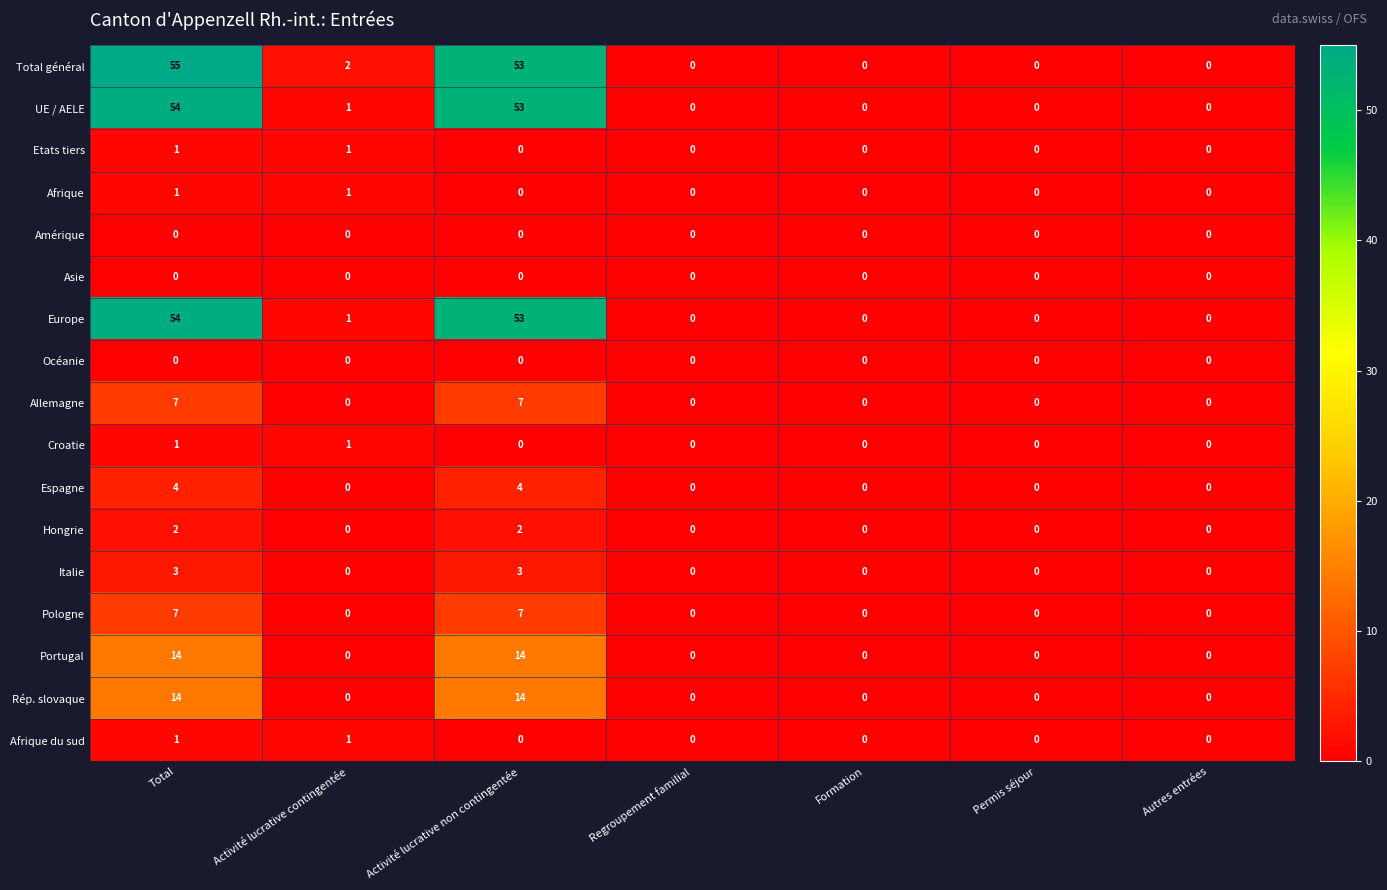

Which label corresponds to the largest value in the chart?

Total